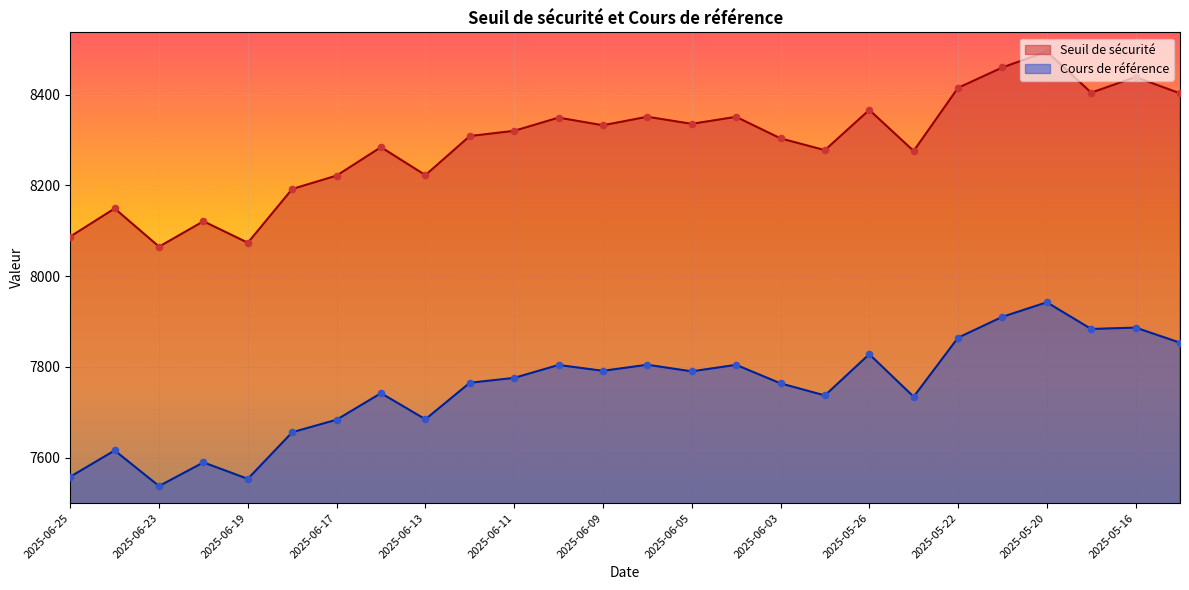

Which series contains the lowest Y value?

Cours de référence